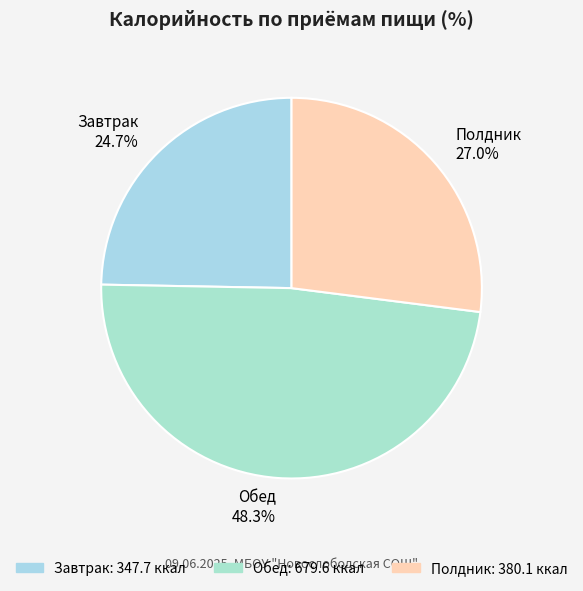

Does Полдник represent more than half of the total?

No